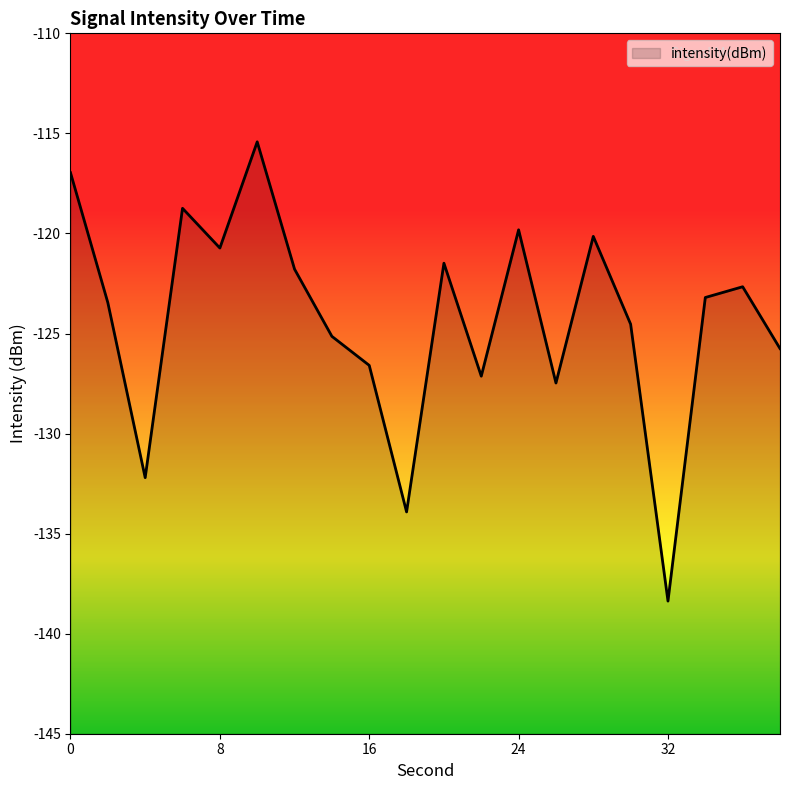

What is the difference between the maximum and minimum values?

23.0